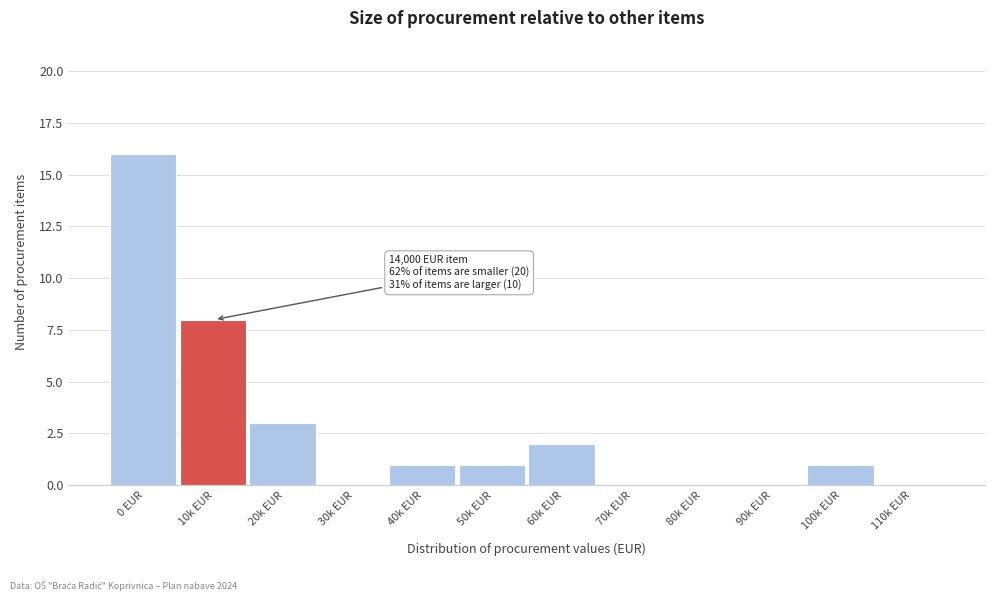

Reading right to left, list all the values displayed in this chart.

110k EUR=0	100k EUR=1	90k EUR=0	80k EUR=0	70k EUR=0	60k EUR=2	50k EUR=1	40k EUR=1	30k EUR=0	20k EUR=3	10k EUR=8	0 EUR=16